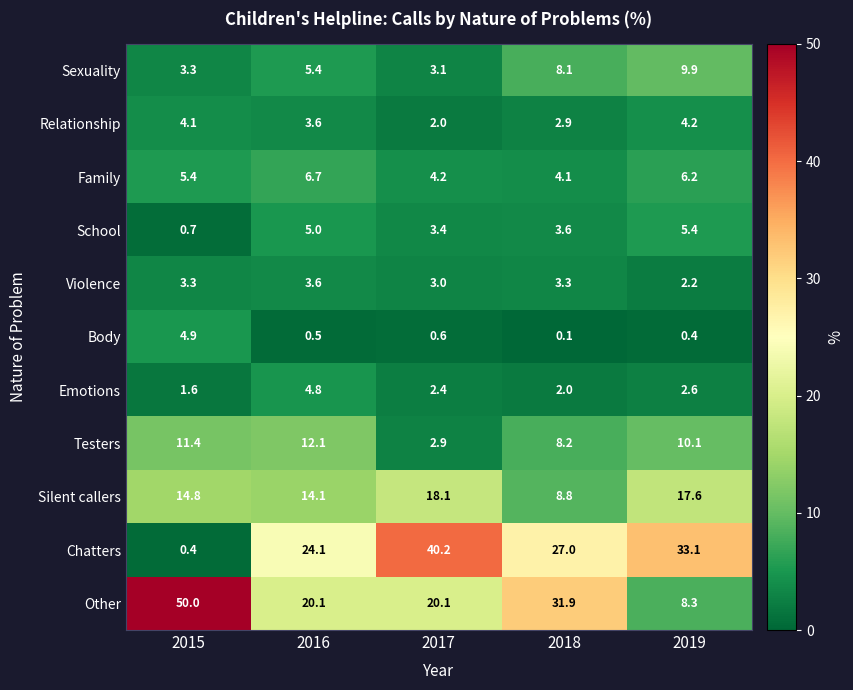

At which label does Emotions reach its peak?

2016